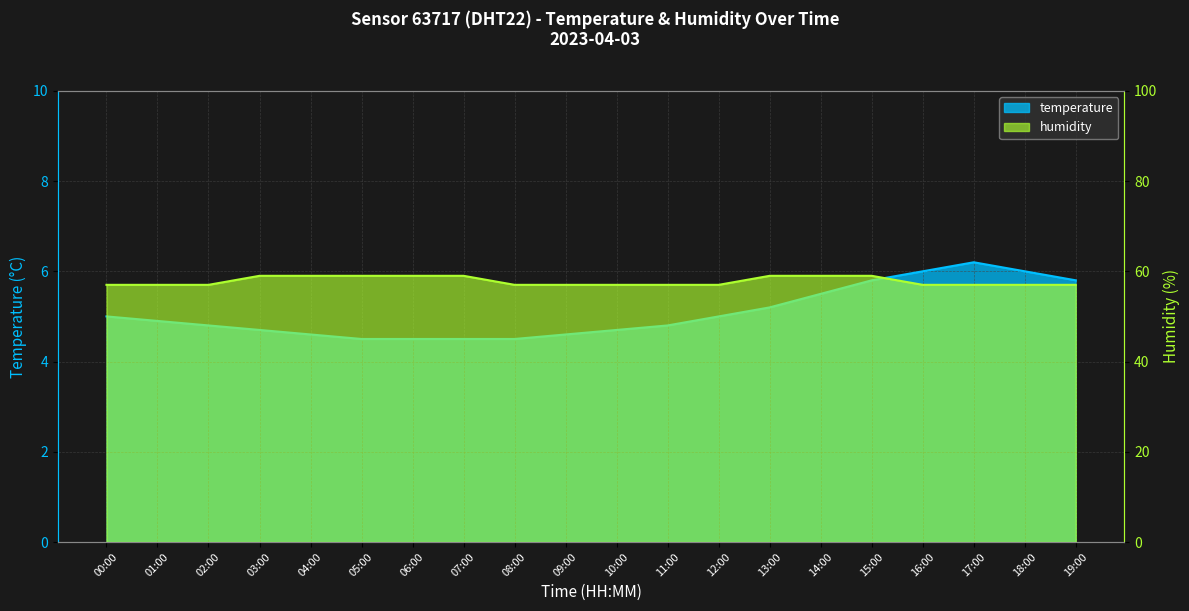

List the labels in order of temperature value, largest first.

17:00, 16:00, 18:00, 15:00, 19:00, 14:00, 13:00, 00:00, 12:00, 01:00, 02:00, 11:00, 03:00, 10:00, 04:00, 09:00, 05:00, 06:00, 07:00, 08:00